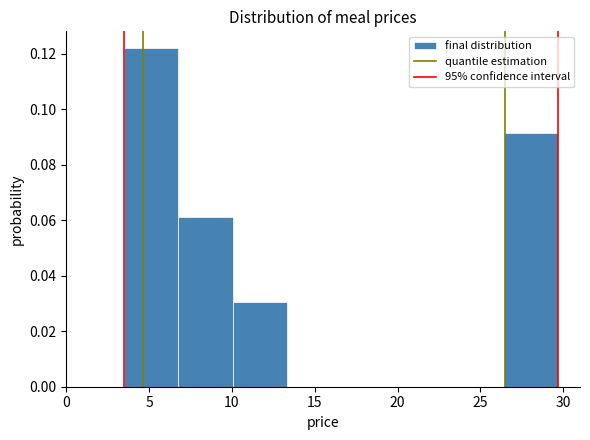

Over which range of the x-axis is the bar tallest?

3.5 to 7.0